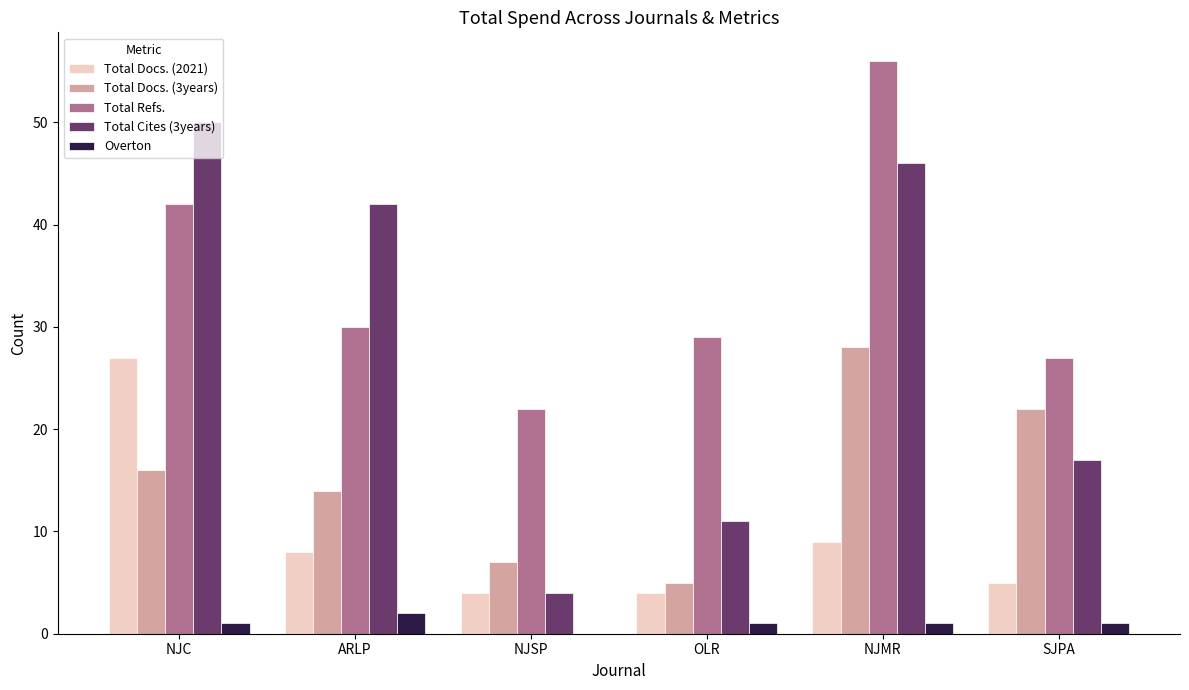

At which label does Total Refs. first exceed 30?

NJC